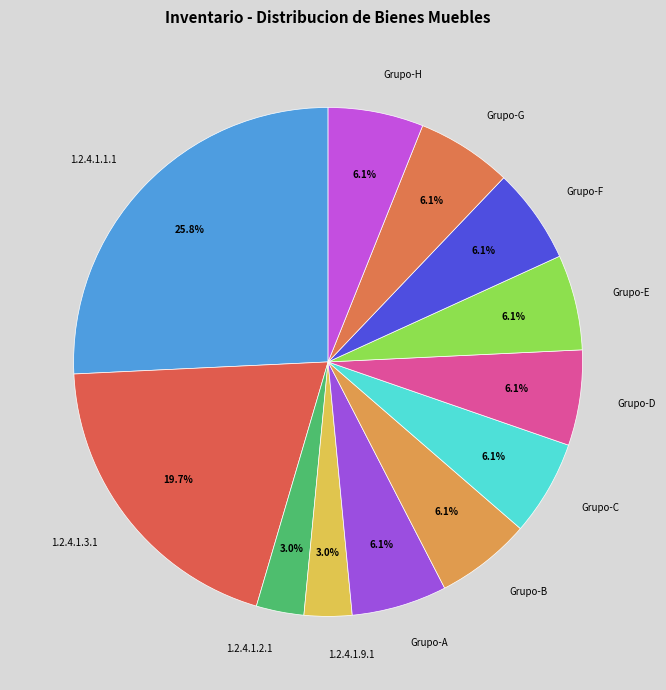

To the nearest percent, what is the difference between the largest and smallest slice percentages?

23%